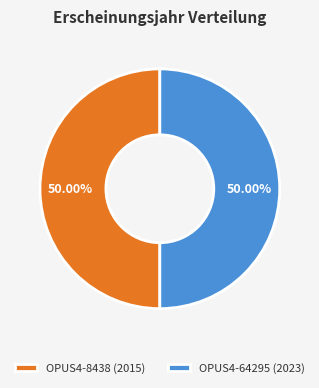

Combined, what portion of the pie is OPUS4-8438 (2015) and OPUS4-64295 (2023)?

100.0%